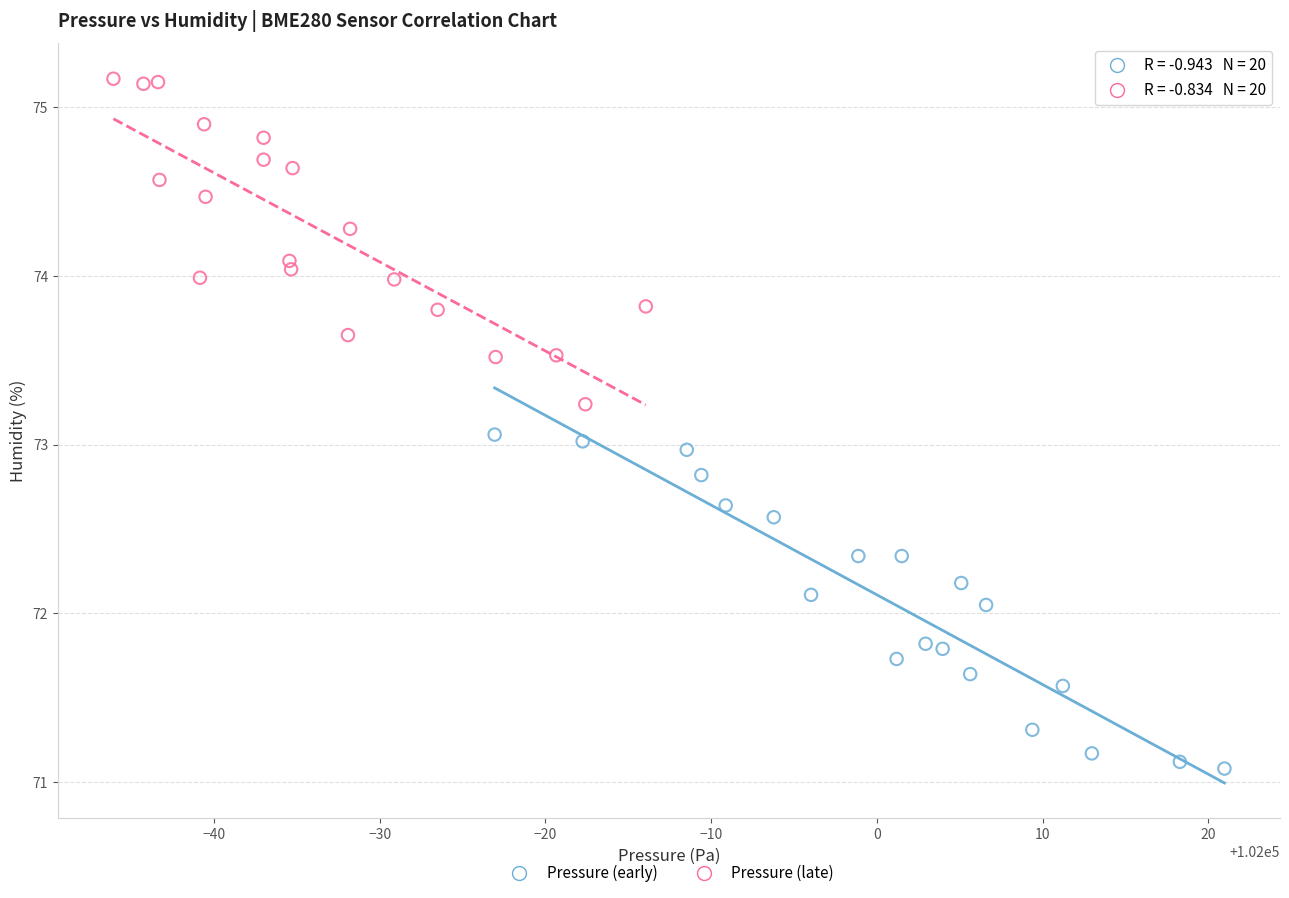

Which series contains the lowest Y value?

Pressure (early)